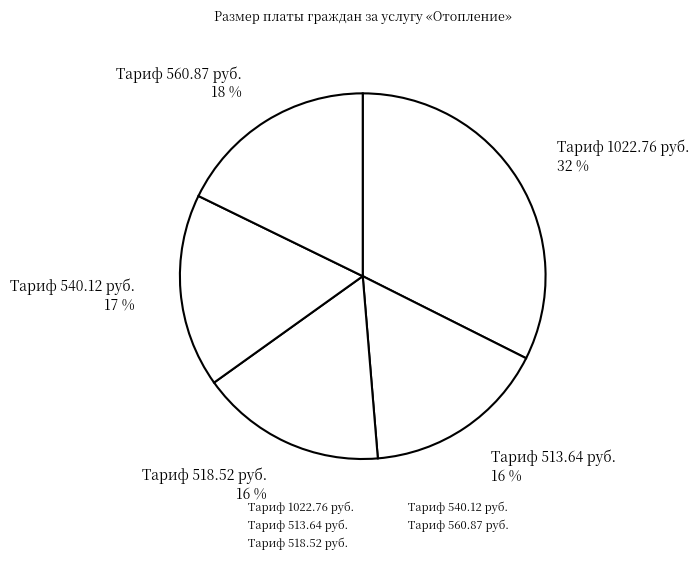

How many segments does this pie chart have?

5